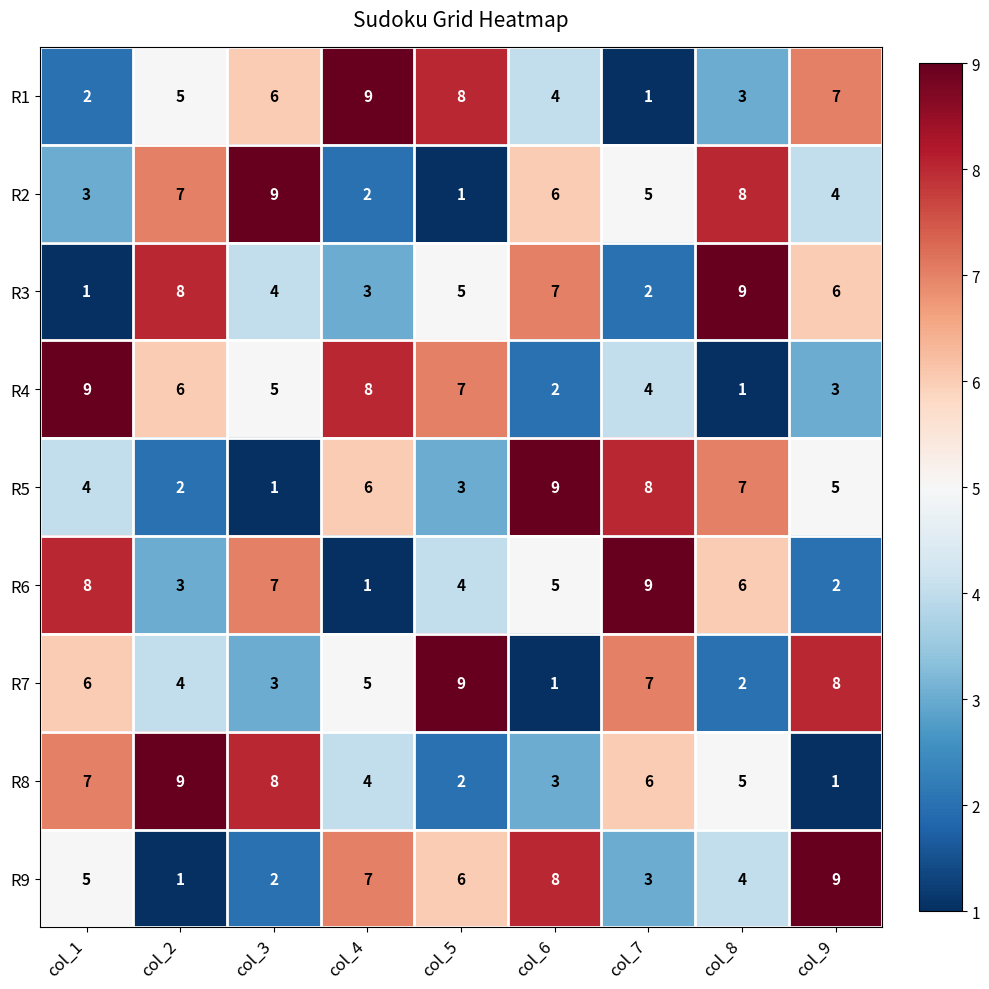

What is the total value across all series at col_7?

45